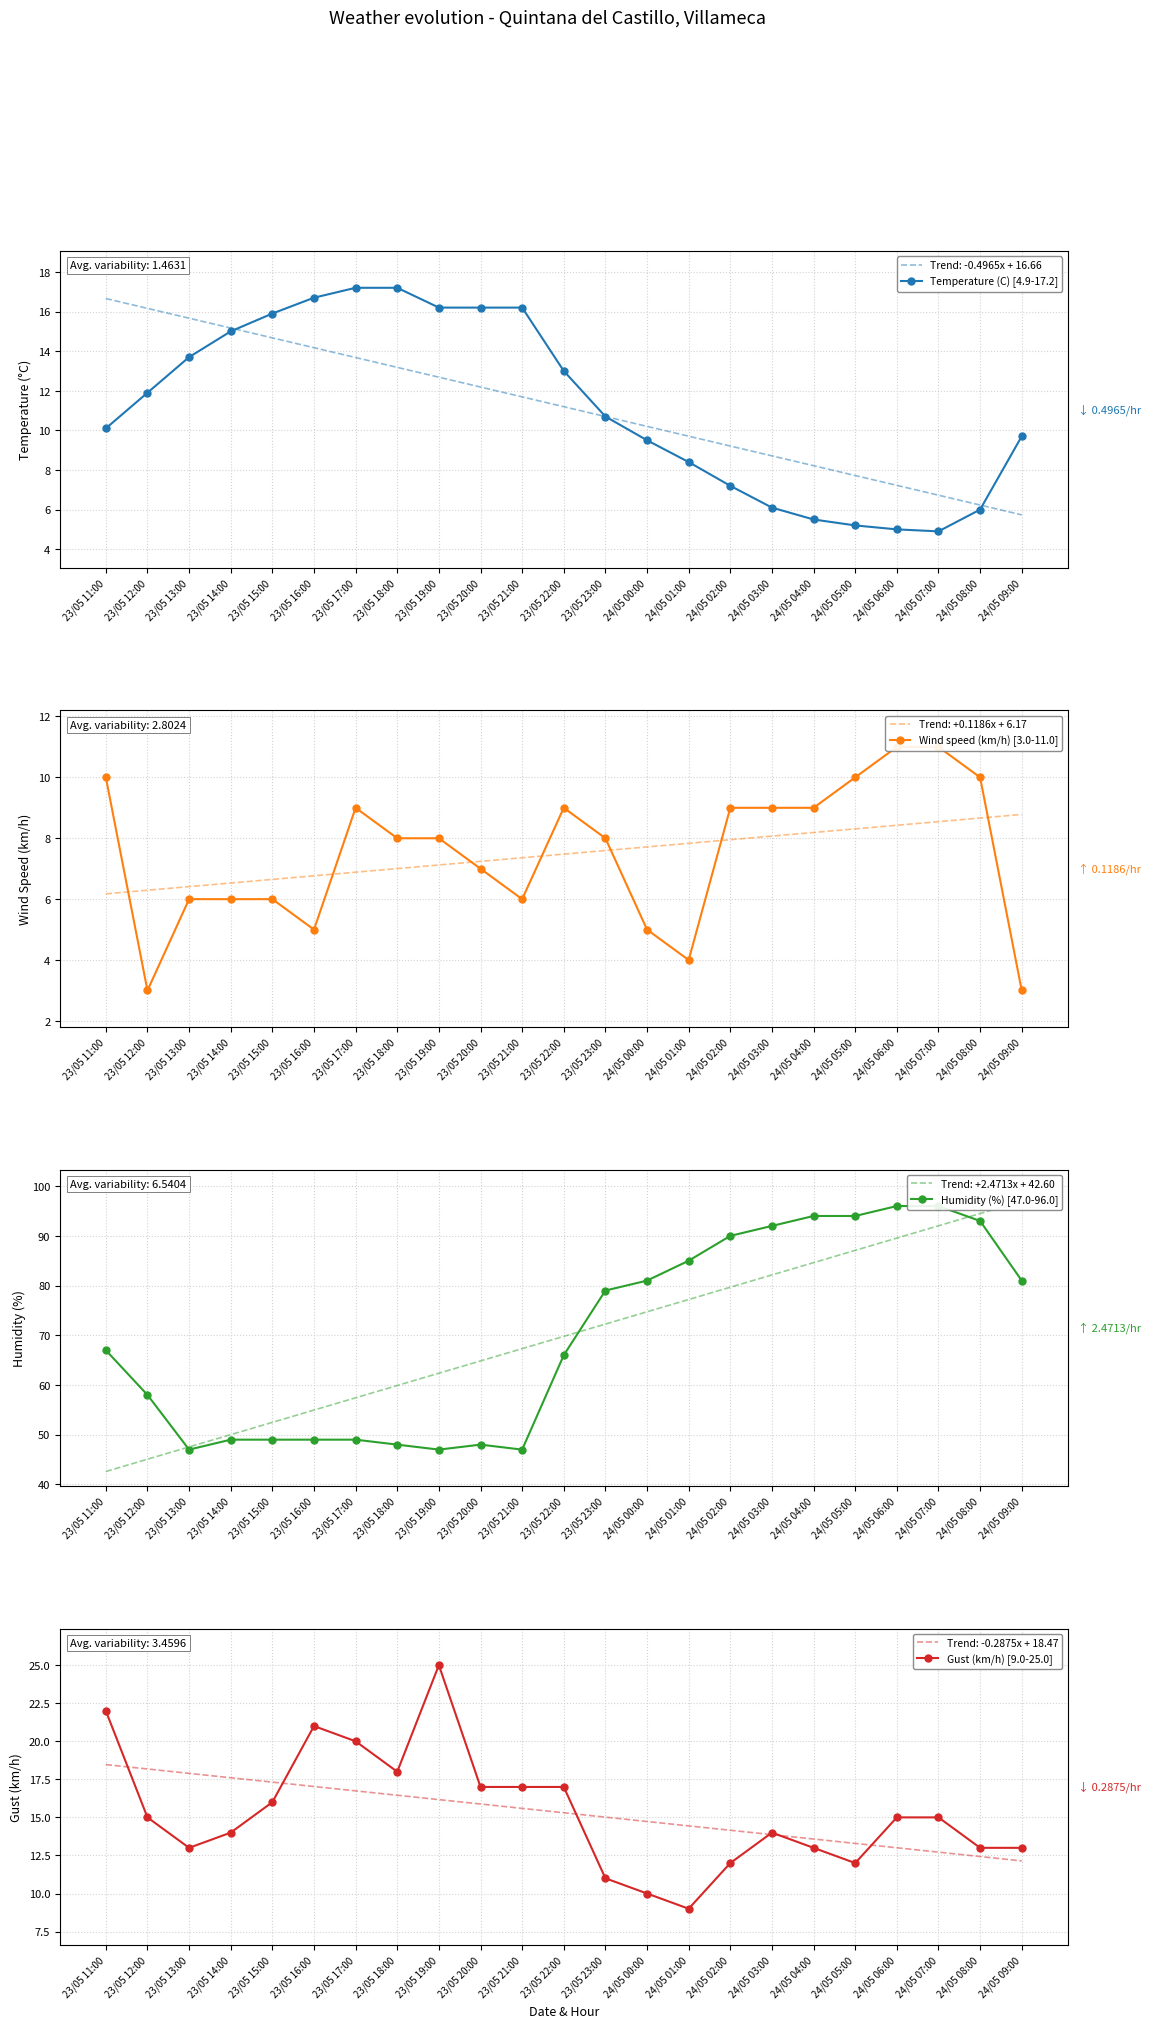

True or false: Humidity (%) [47.0-96.0] and Gust (km/h) [9.0-25.0] intersect in this chart.

False